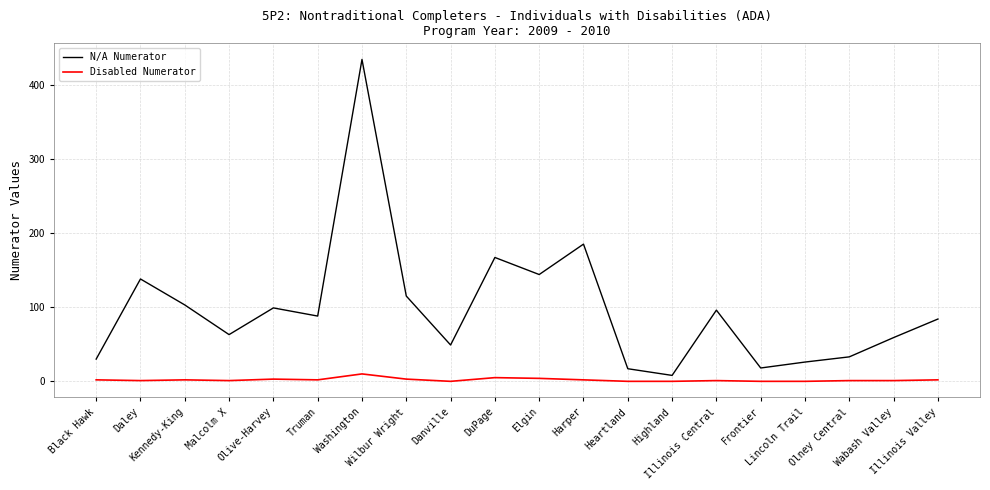

Which series has the widest spread of values?

N/A Numerator